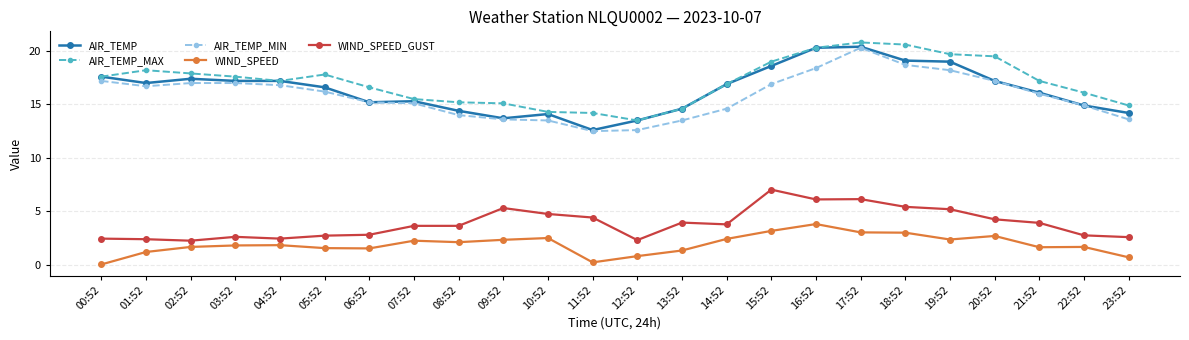

Is the value of AIR_TEMP_MAX at 01:52 greater than the value of AIR_TEMP at 16:52?

No